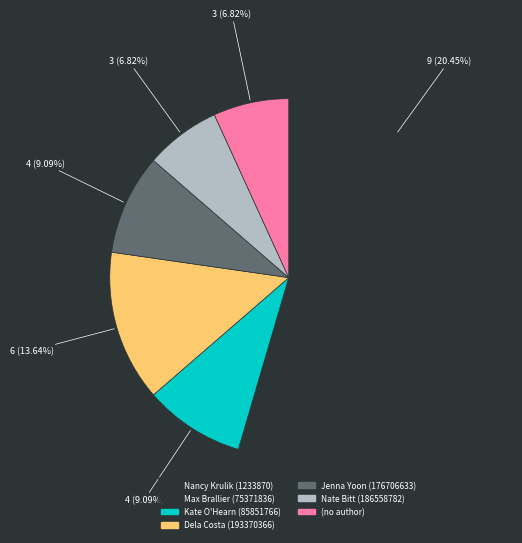

How many slices are in this pie chart?

7